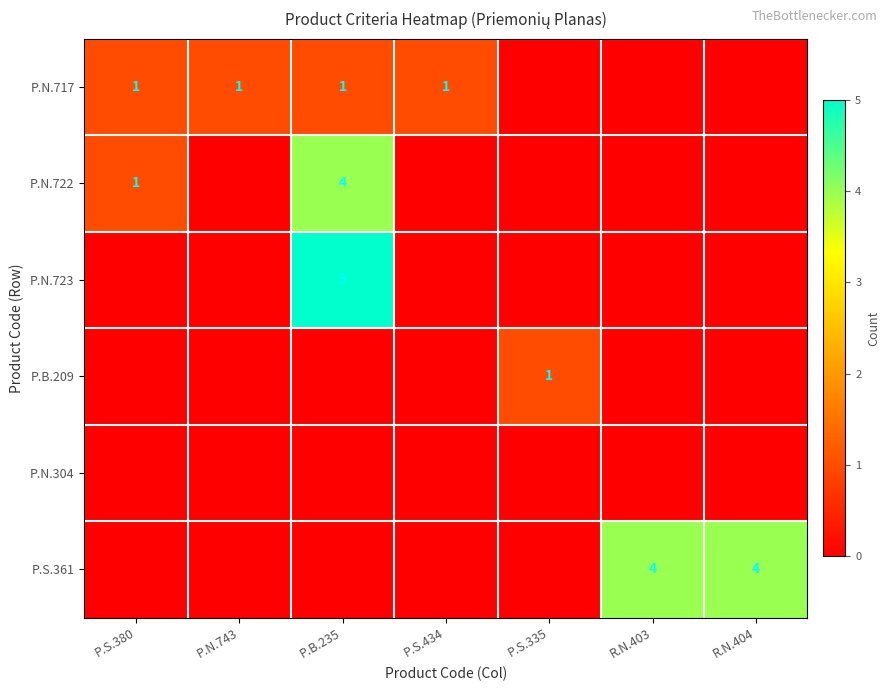

The P.B.209 series shows 1 at P.S.335. True or false?

True